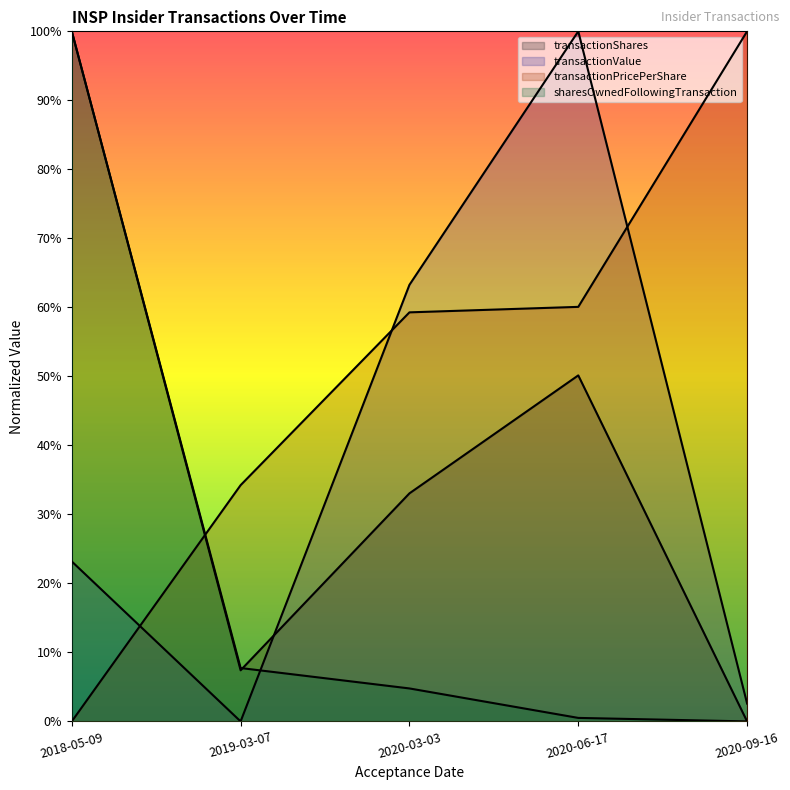

How many lines are shown in the chart?

4